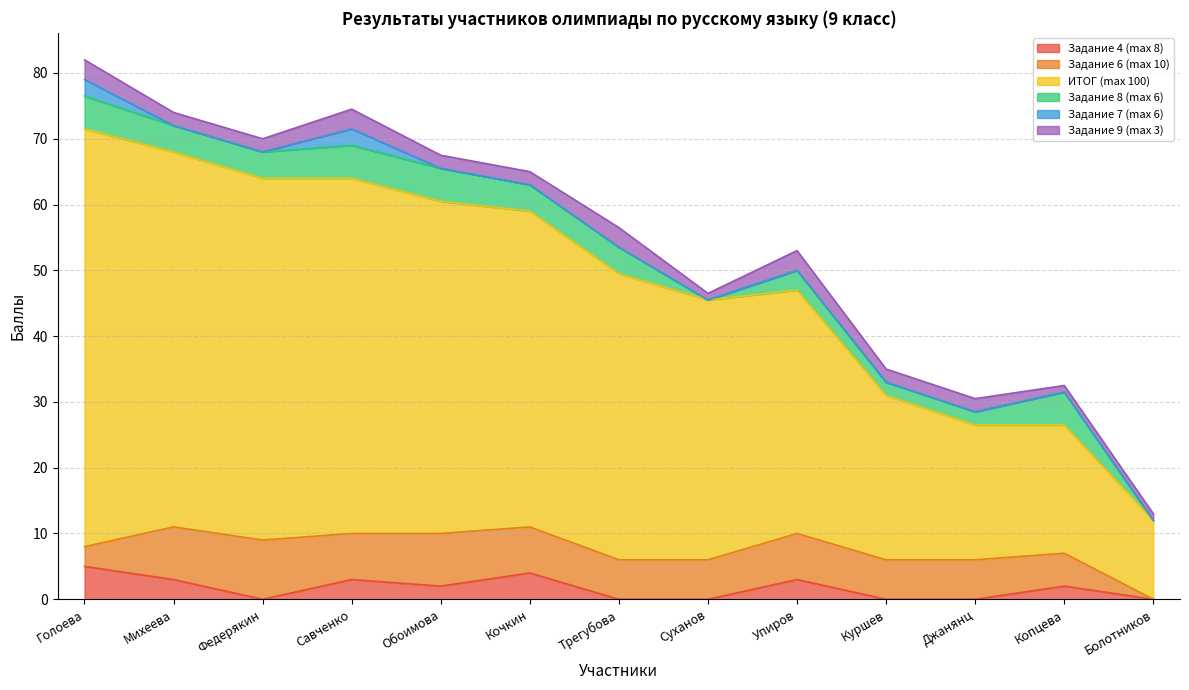

Which series changed the most between Упиров and Болотников?

ИТОГ (max 100)